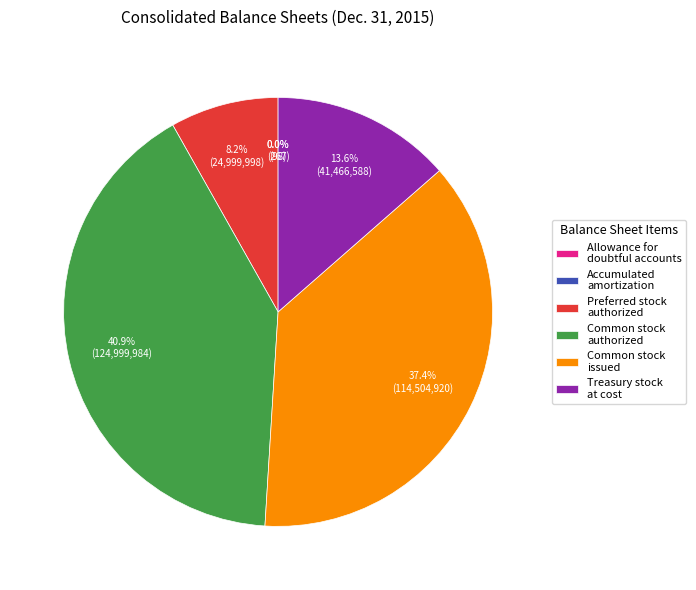

To the nearest percent, what is the difference between the largest and smallest slice percentages?

41%